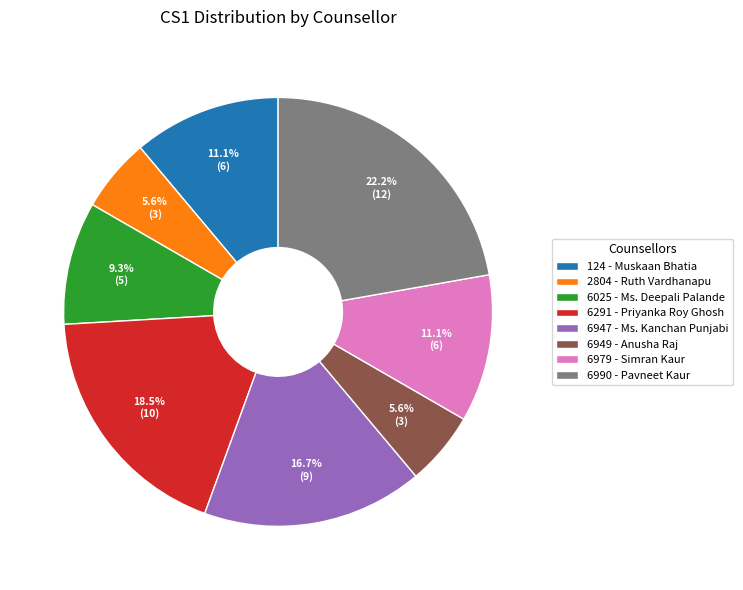

To the nearest percent, what is the difference between the 6947 - Ms. Kanchan Punjabi and 6291 - Priyanka Roy Ghosh slice percentages?

2%